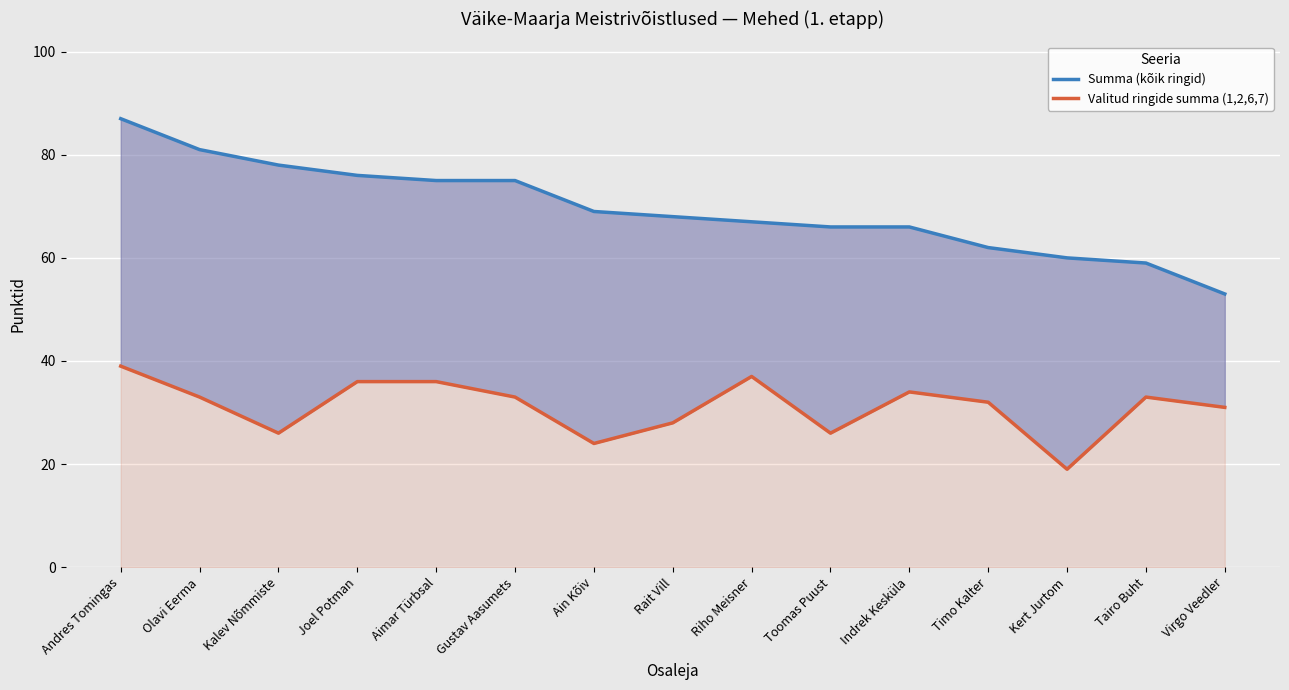

Which category has the highest value across all series?

Andres Tomingas